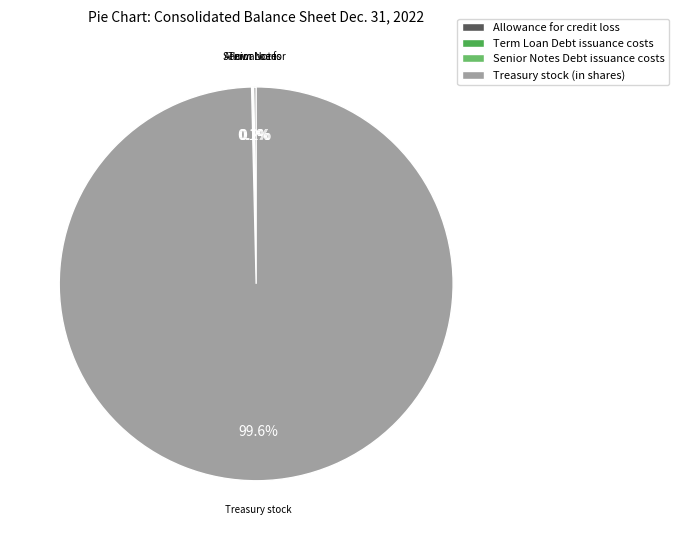

What is the majority slice?

Treasury stock (in shares)